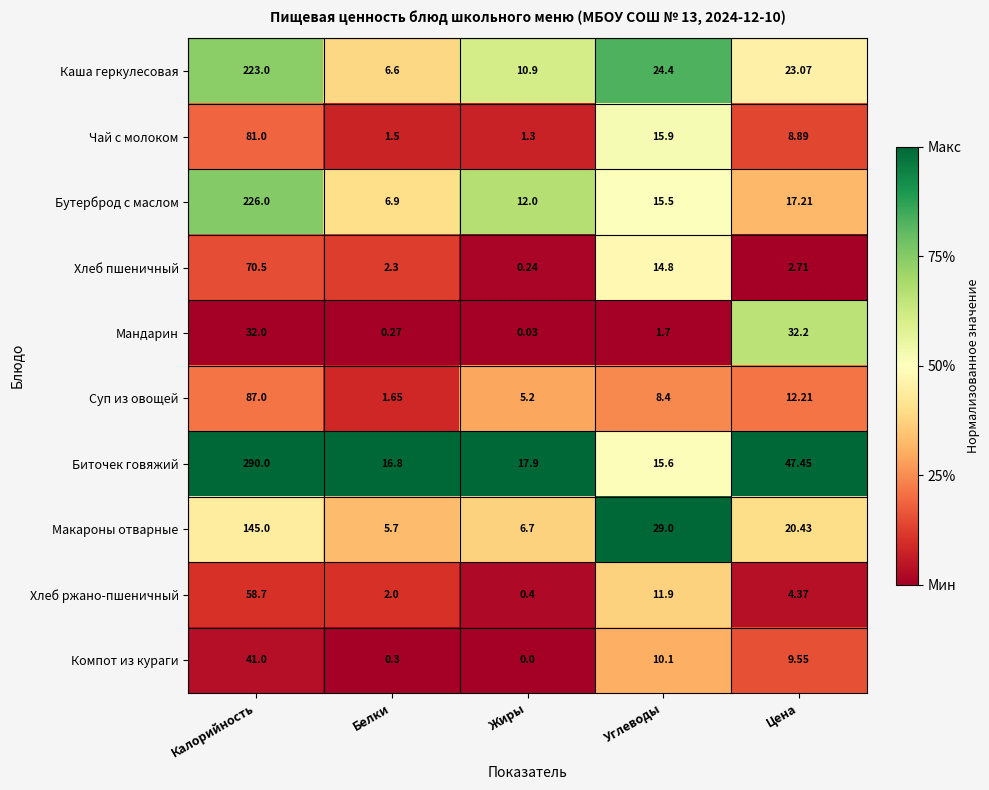

Which series has the largest range (max minus min)?

Биточек говяжий